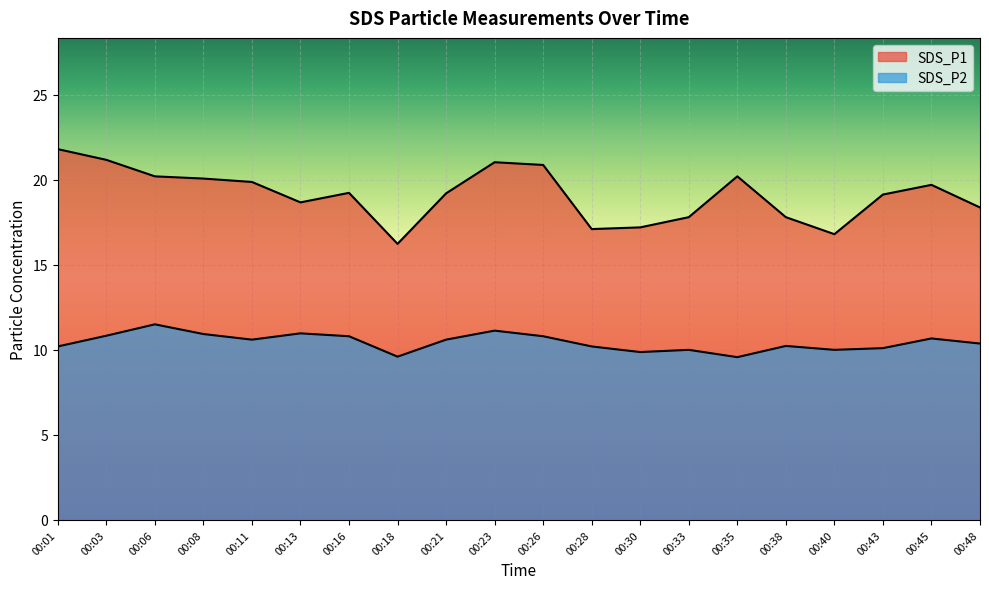

Which category has the lowest value across all series?

00:35